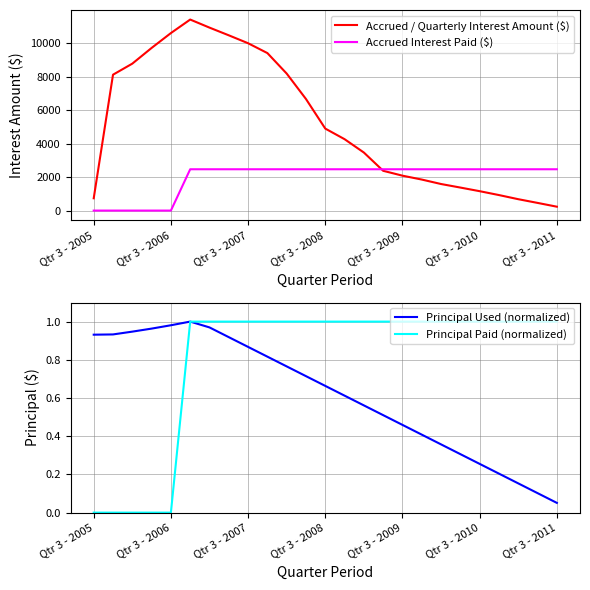

Does the chart display data point markers on the line(s)?

No